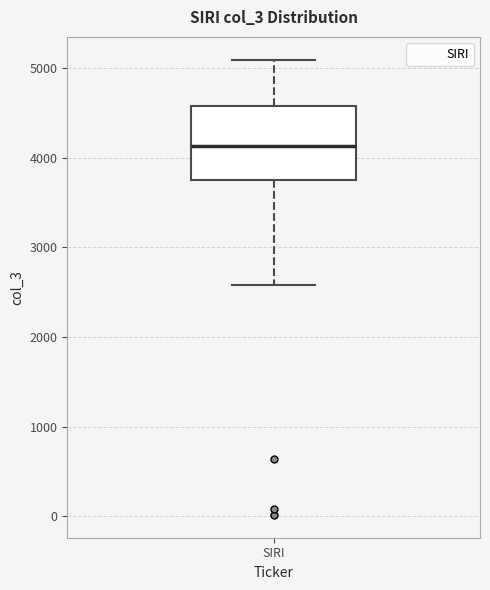

Where is the upper edge of the box for SIRI on the y-axis? The values are not printed on the chart, so give them approximately, as read against the axis.

4600